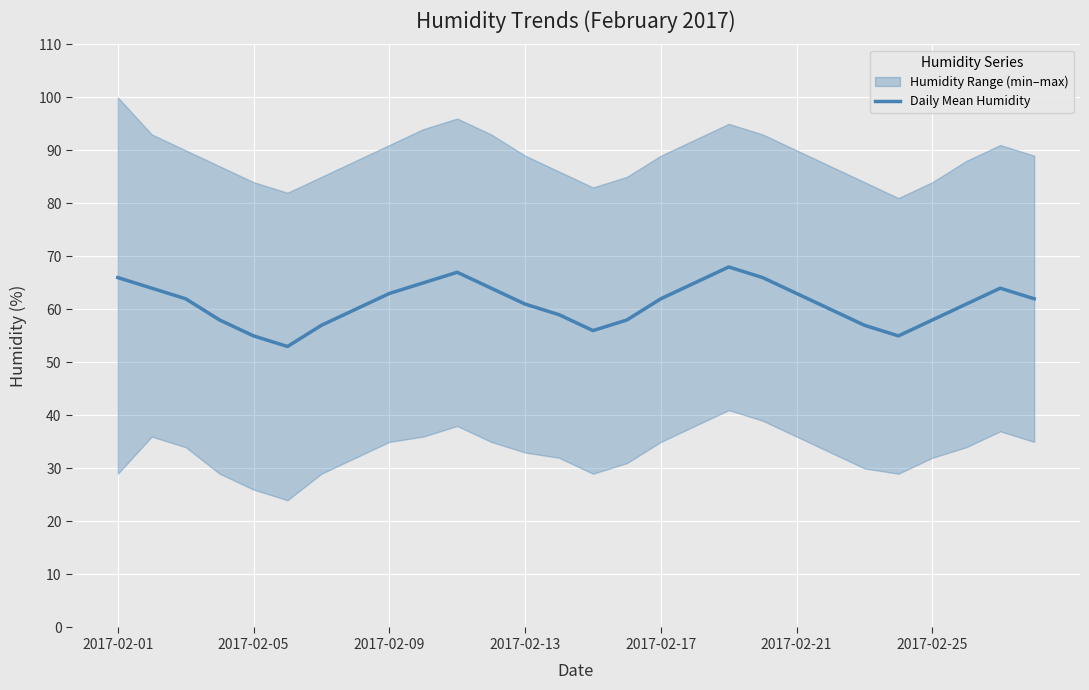

True or false: the data has more than 0 interior local peaks.

True